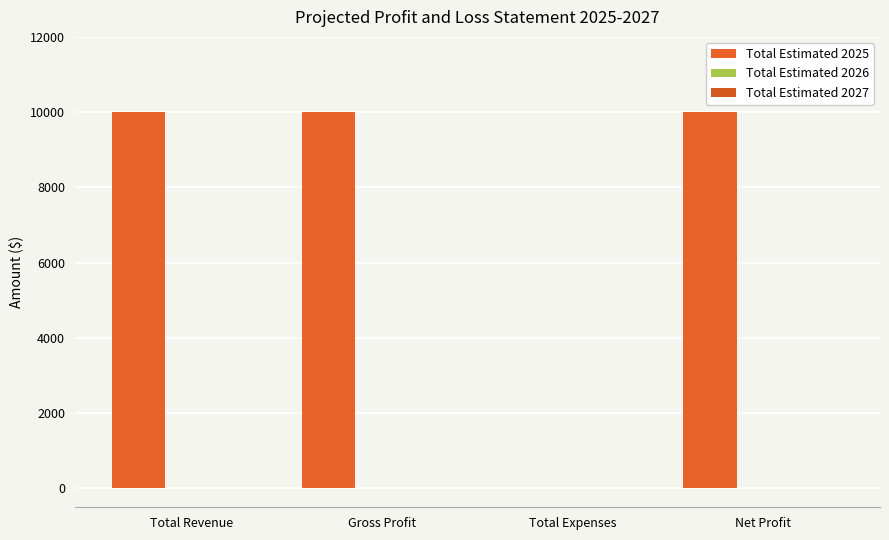

At which category does the chart reach its peak across all series?

Total Revenue